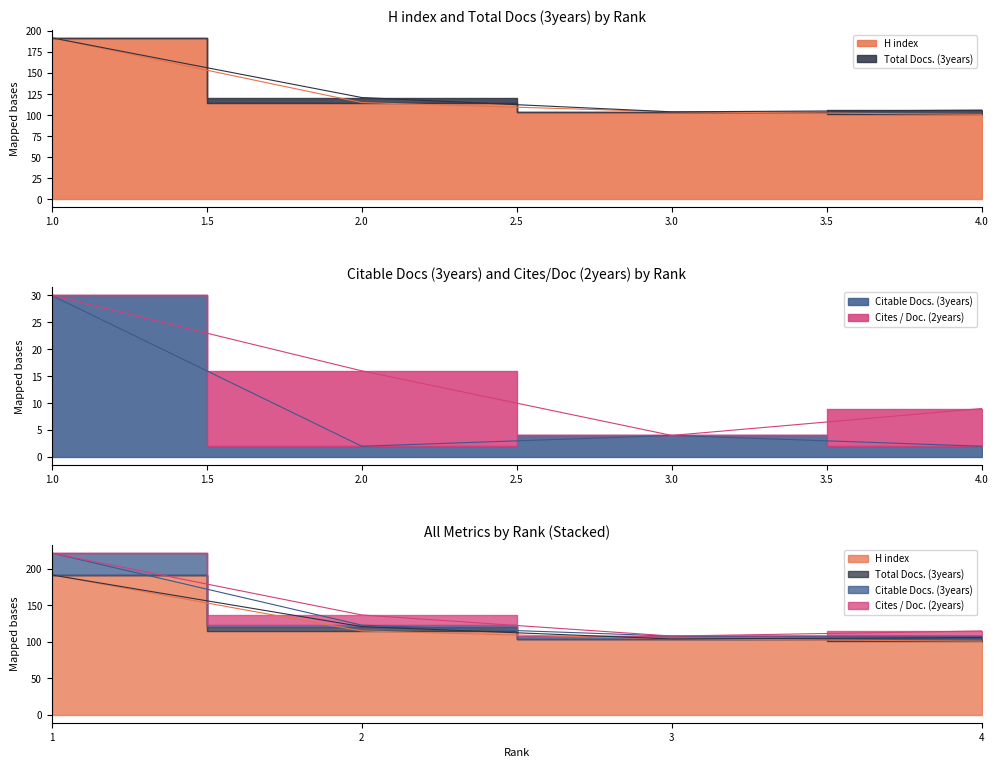

True or false: H index has more than 2 interior local peaks.

False